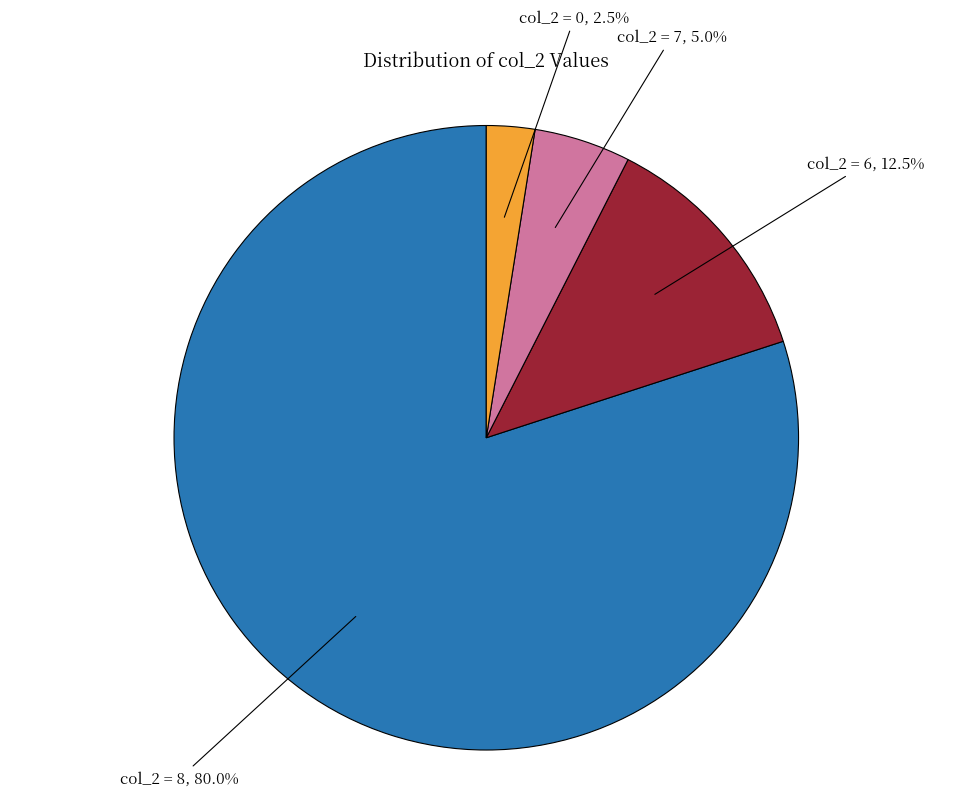

Does any single category account for the majority?

Yes